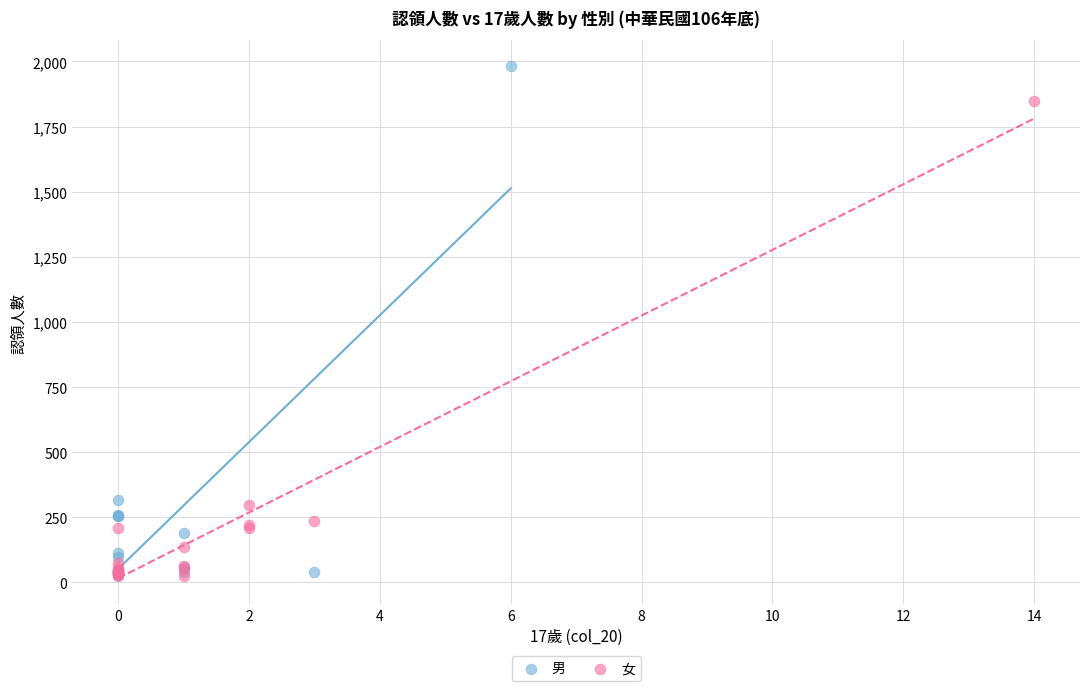

Which series reaches the maximum Y coordinate?

男